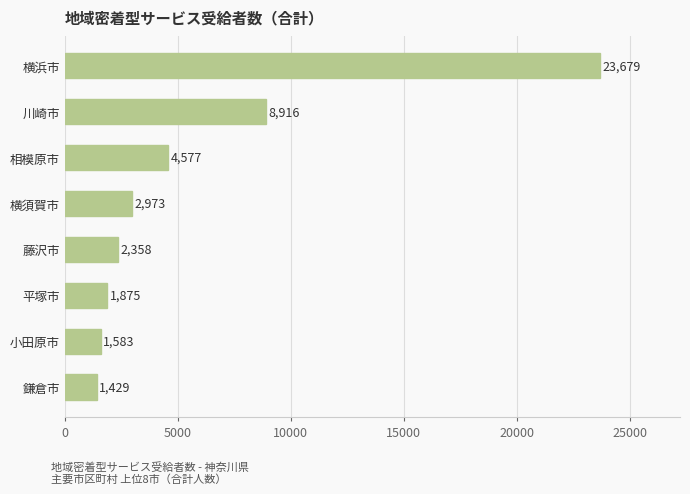

What is the smallest value displayed?

1429